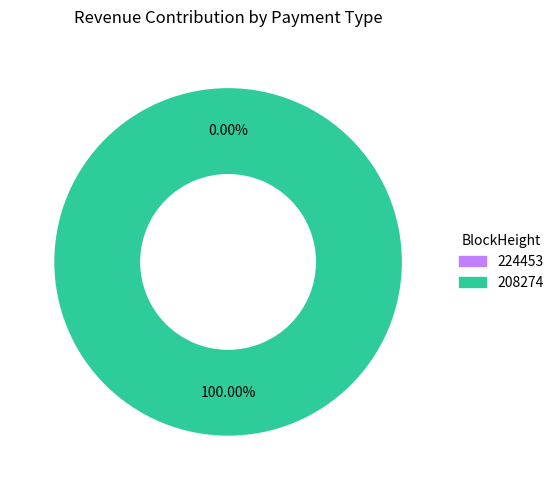

How many slices are in this pie chart?

2